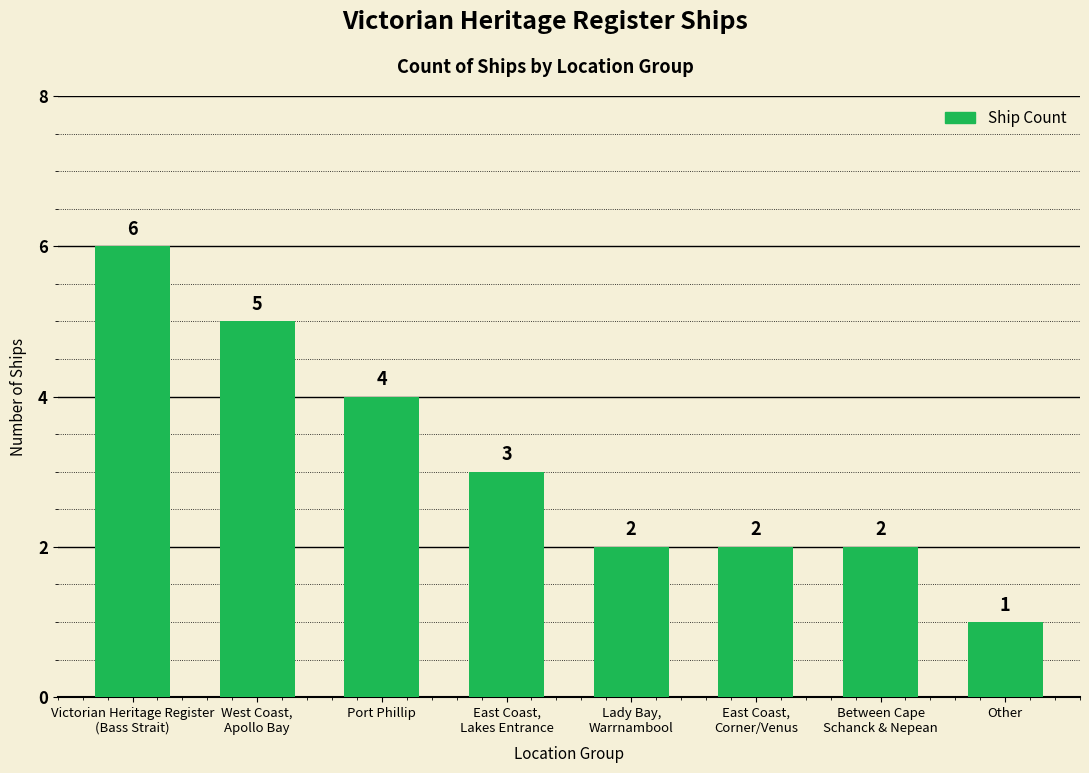

Between West Coast,
Apollo Bay and East Coast,
Corner/Venus, which is larger?

West Coast,
Apollo Bay